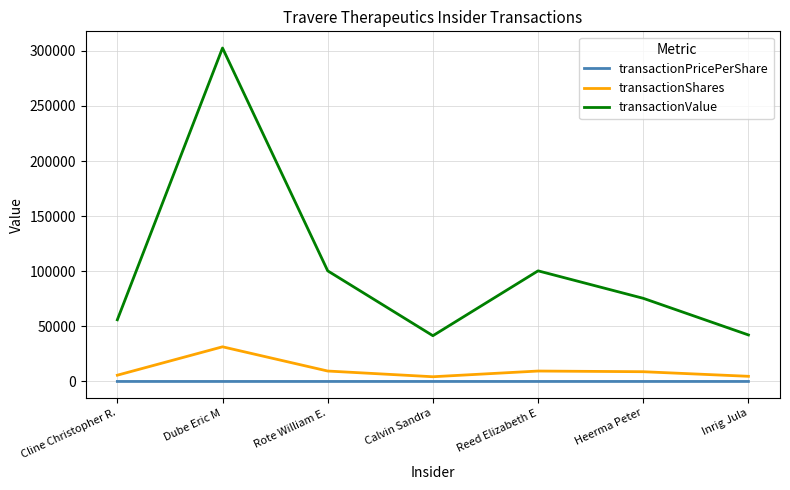

How many lines are shown in the chart?

3